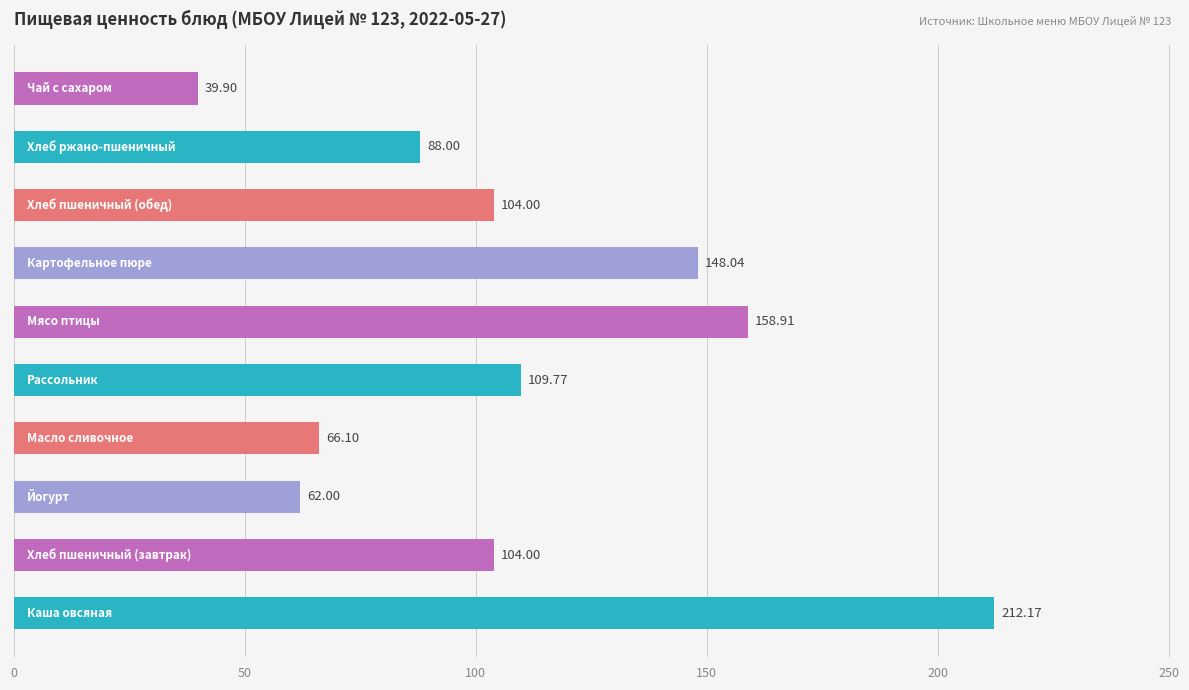

What is the average value?

109.3